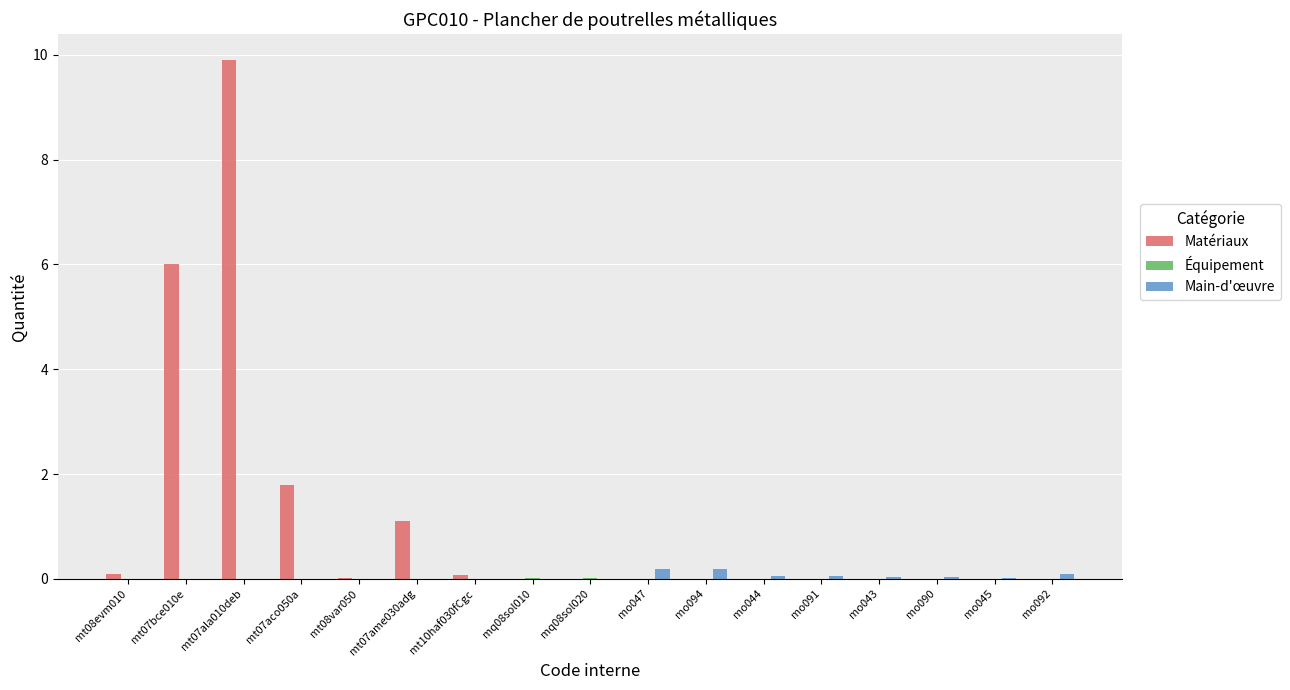

At which category is the sum across all series the highest?

mt07ala010deb